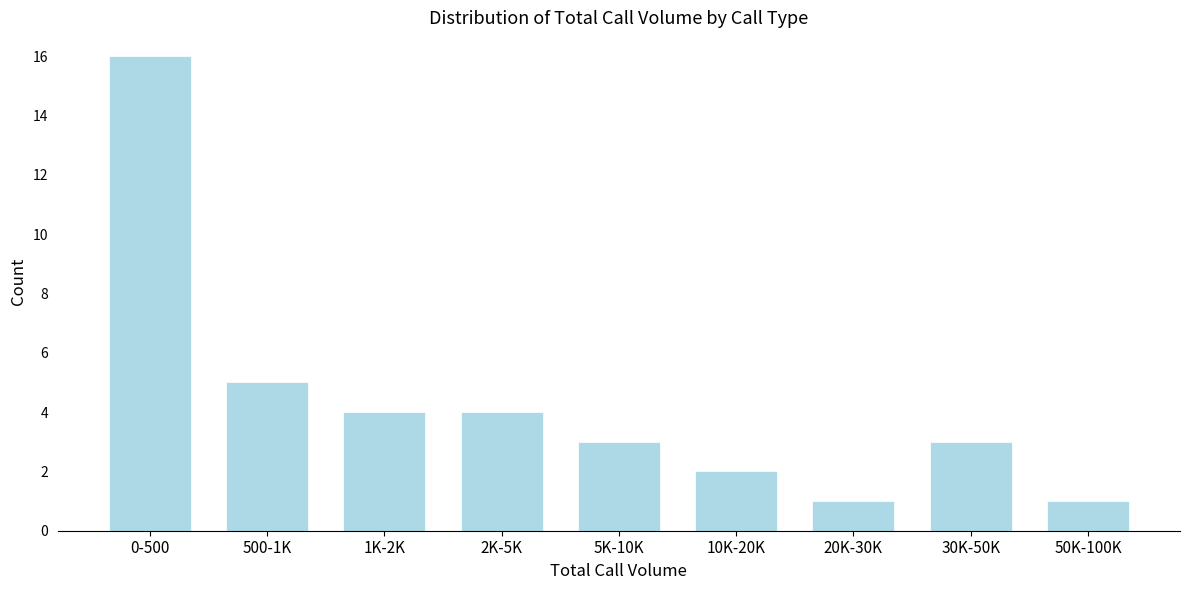

Reading left to right, list all the values displayed in this chart.

16	5	4	4	3	2	1	3	1